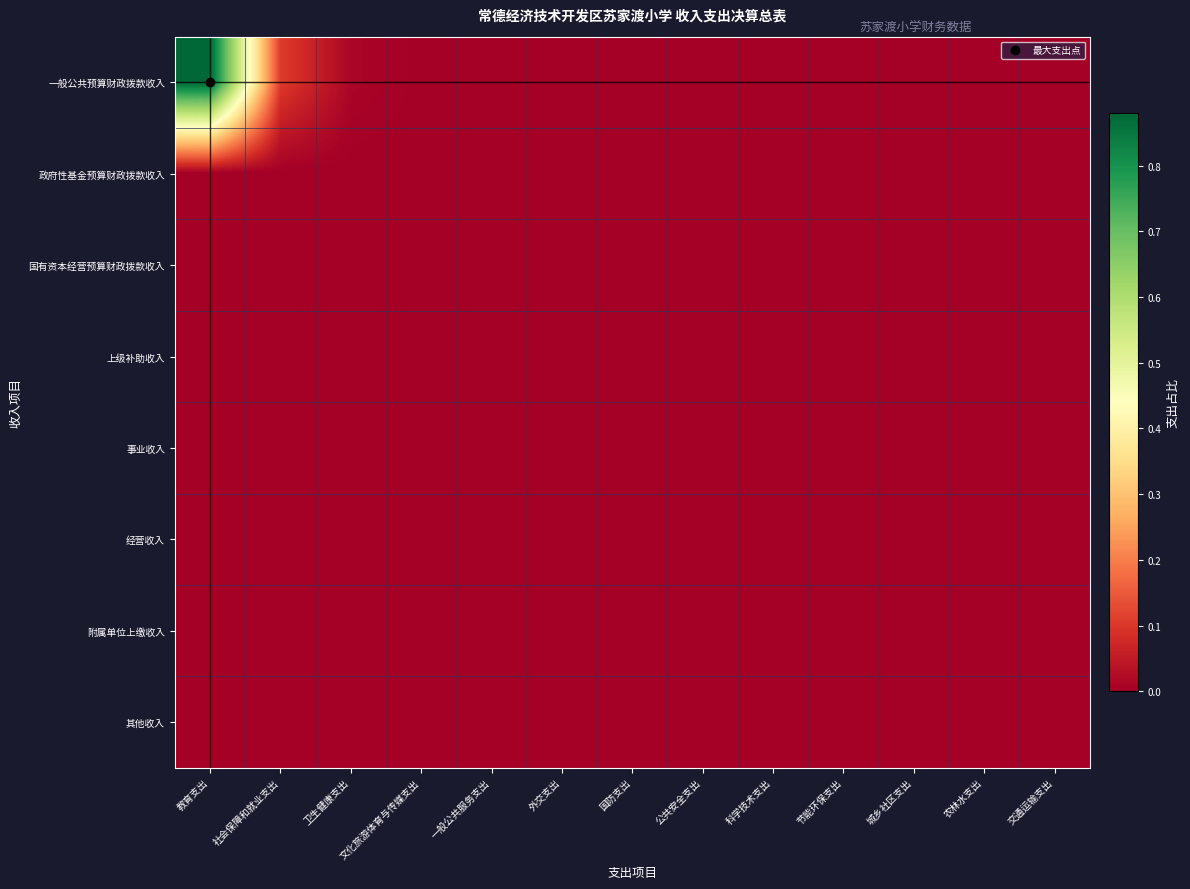

How many categories are shown in the chart?

13